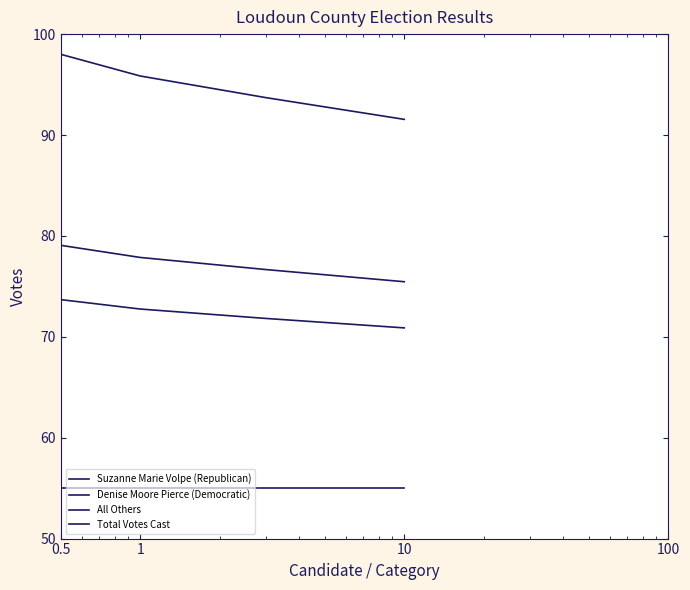

What is the label of the 2nd point from the left?

1